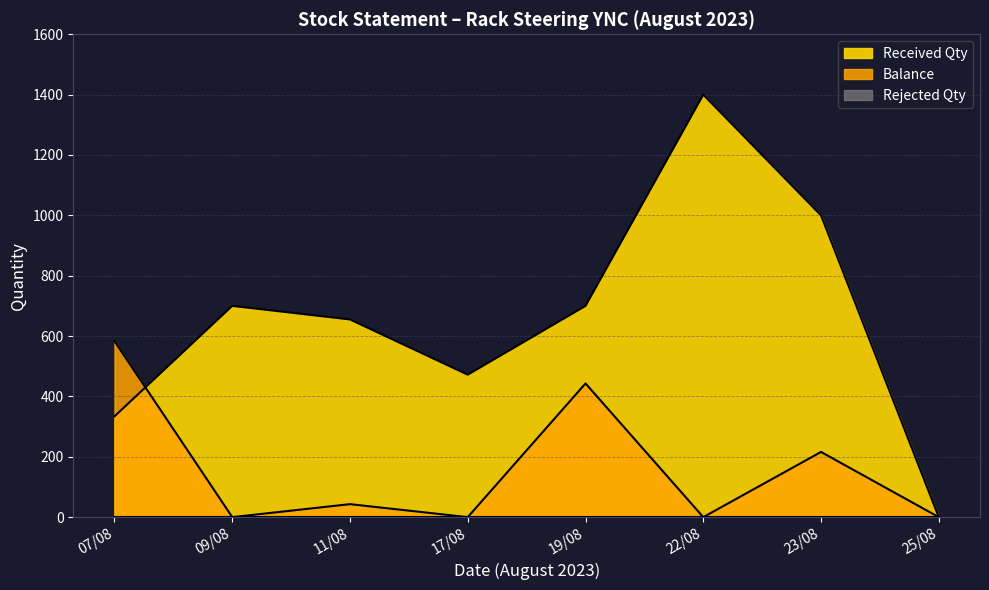

What position from the right is 19/08?

4